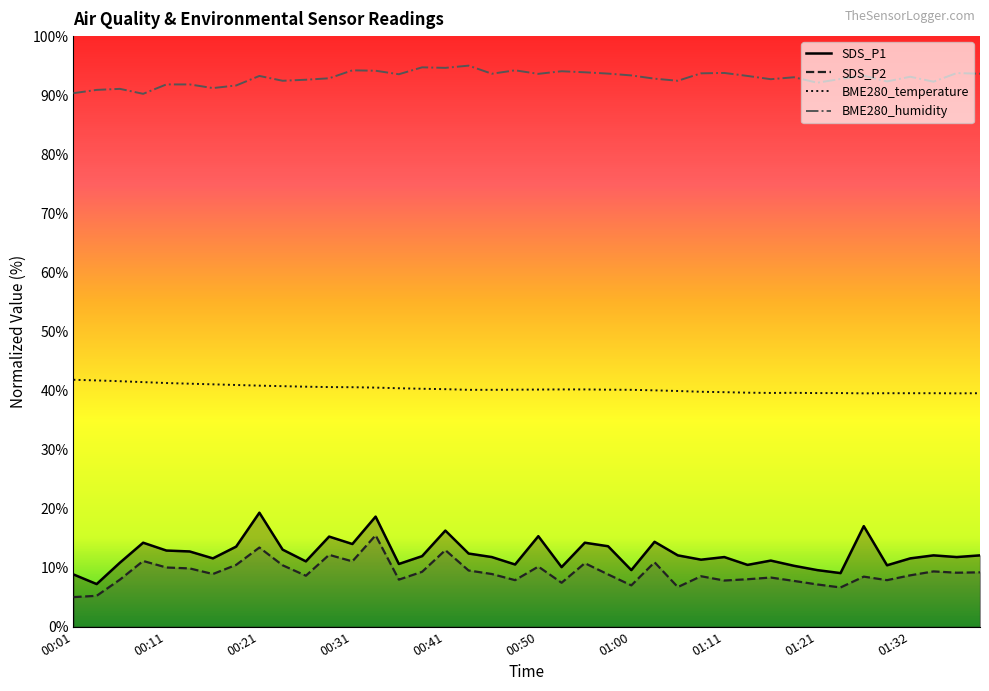

What position from the right is 00:21?

32